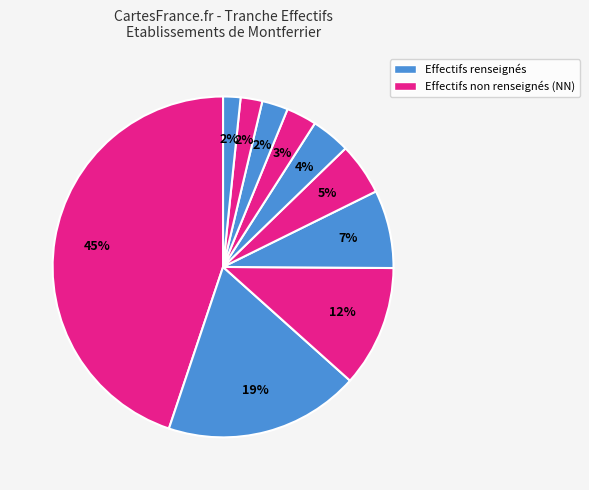

Is there any slice that represents more than half of the pie?

No